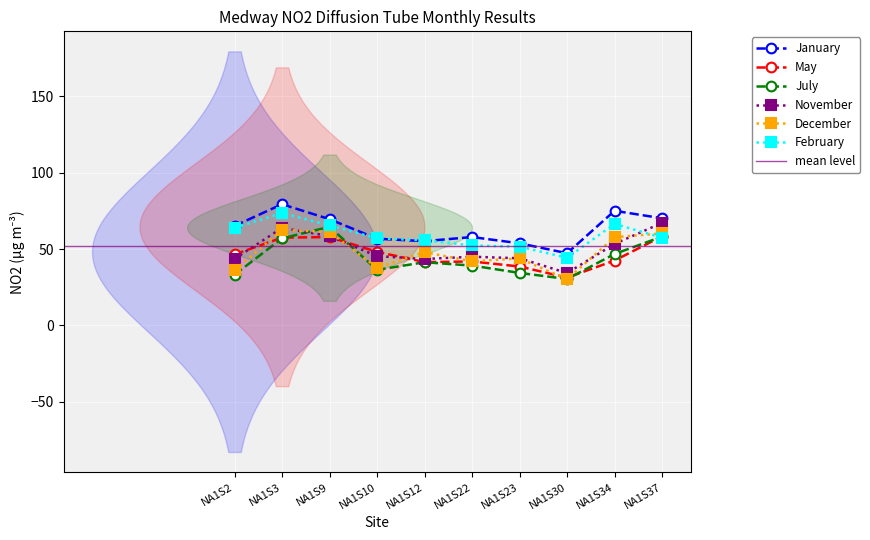

What is the total value across all series at NA1S34?

342.1